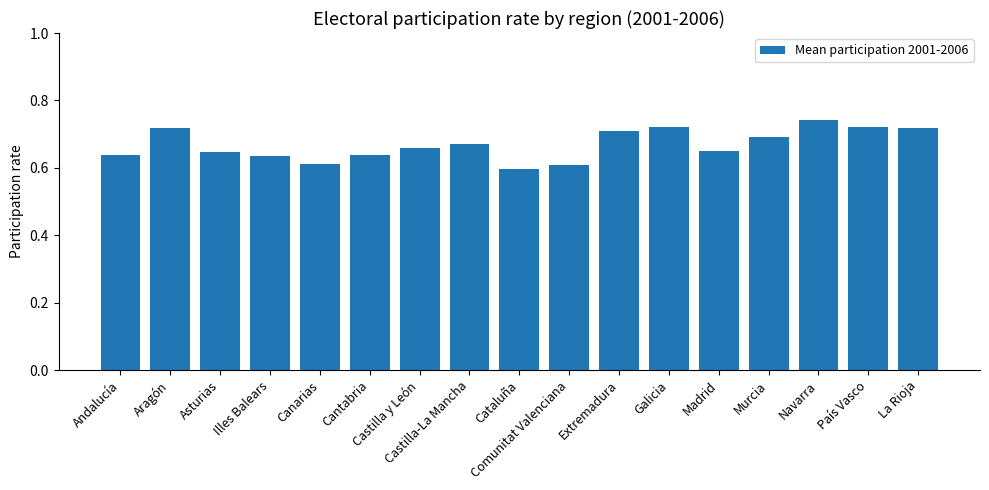

What is the difference between the maximum and minimum values?

0.1